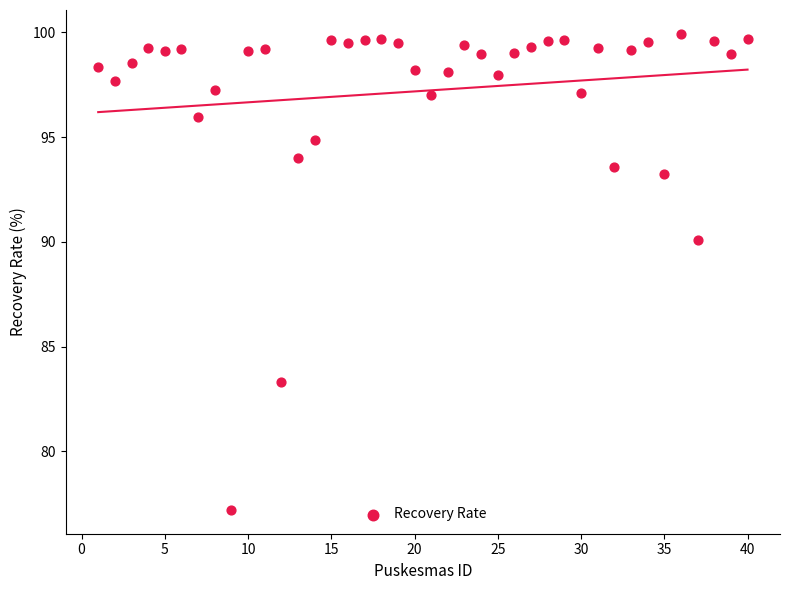

What Y value in the scatter plot is closest to 88?

90.1